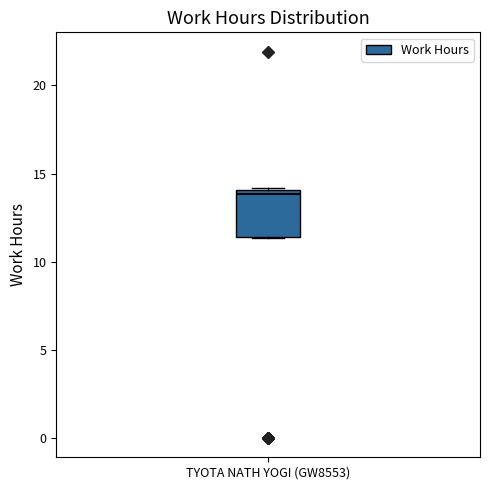

Transcribe this box plot: give where the median line is, the range the box spans, and where the two whiskers end, as read against the y-axis. The values are not printed on the chart, so give them approximately, as read against the axis.

median 14.0 (just below the box's upper edge), box 11.5 to 14.0, whiskers 11.5 to 14.0 (just above the box's upper edge)